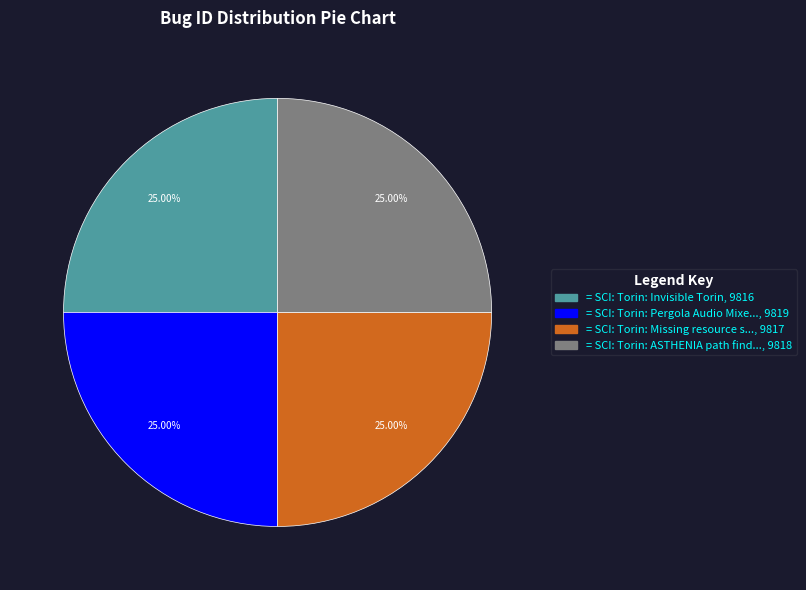

Is there a majority slice in this chart?

No